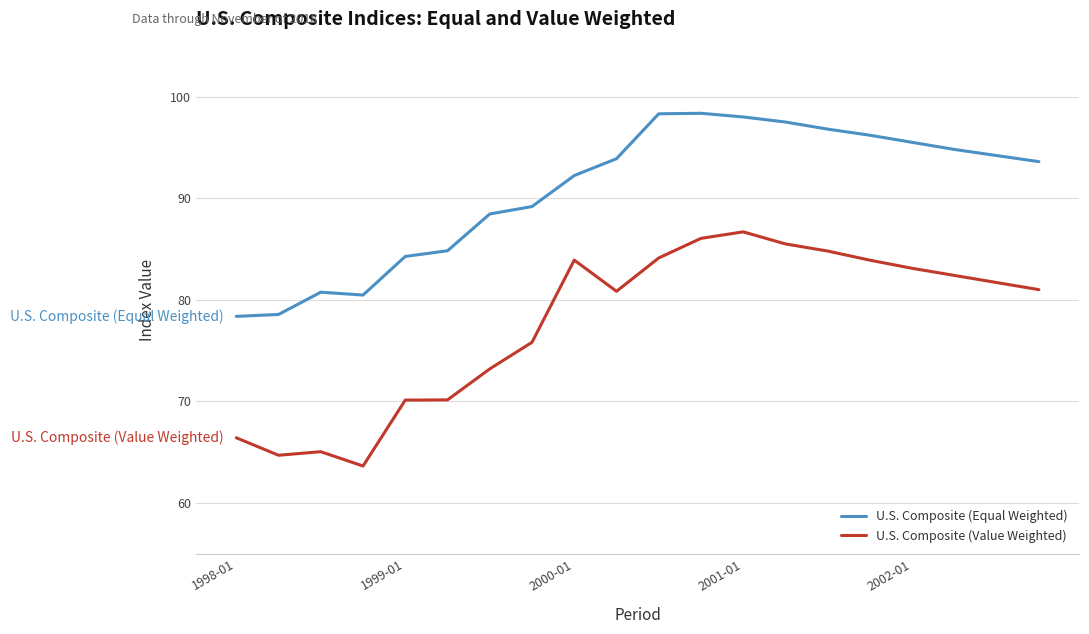

What is the maximum value for U.S. Composite (Value Weighted)?

86.7